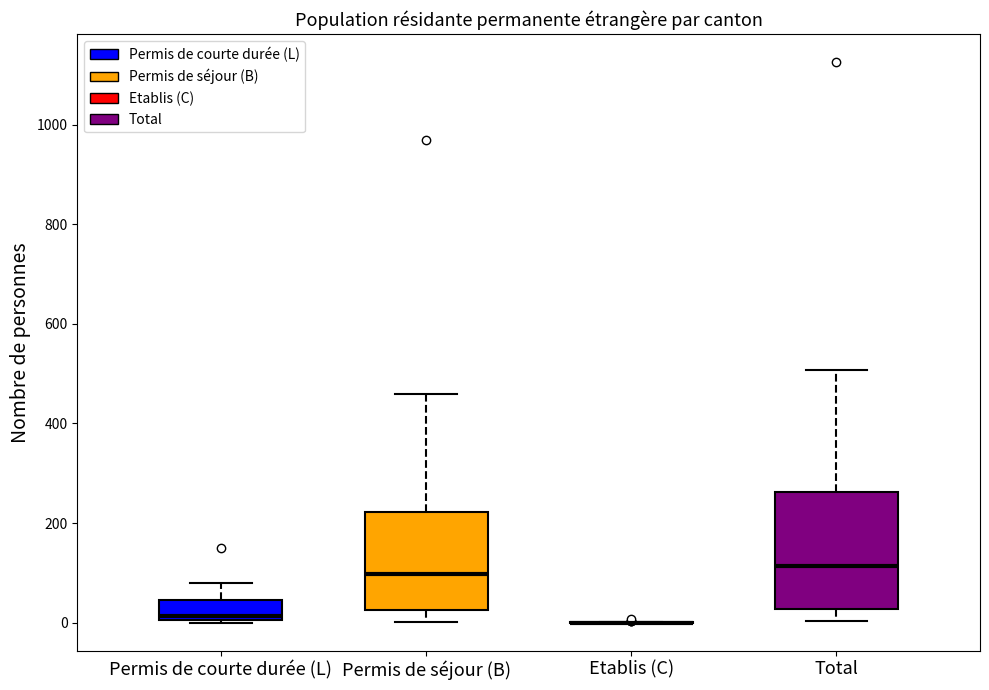

Reading left to right, read every box against the y-axis: the position of its median line, the range the box covers, and the ends of its whiskers. The values are not printed on the chart, so give them approximately, as read against the axis.

Permis de courte durée (L): median 20, box 0 to 40, whiskers 0 to 80
Permis de séjour (B): median 100, box 20 to 220, whiskers 0 to 460
Etablis (C): box collapsed to a line at 0, whiskers 0 to 0
Total: median 120, box 20 to 260, whiskers 0 to 500